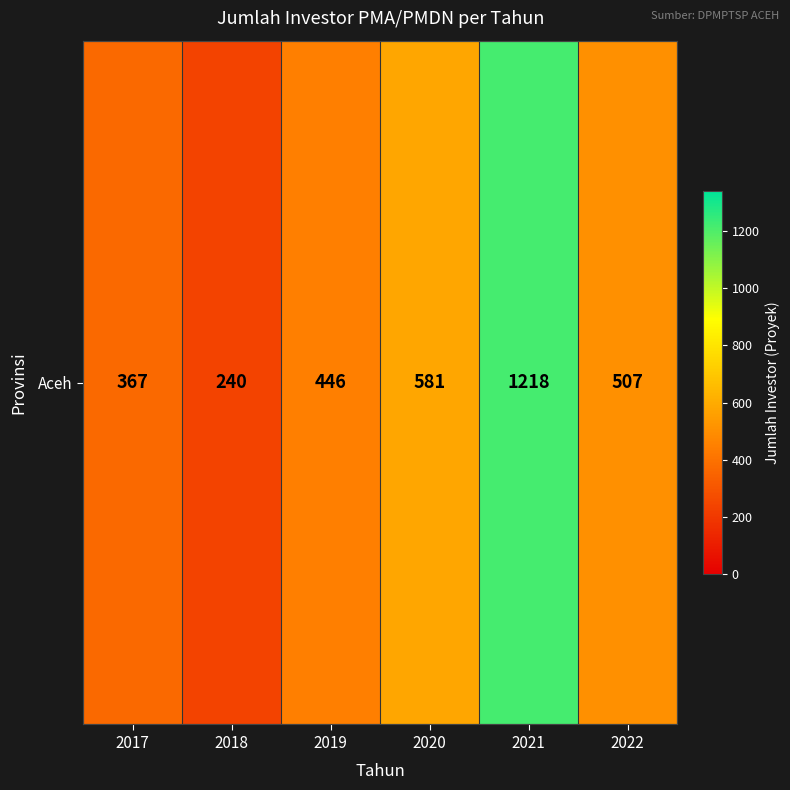

What is the sum of all values?

3359